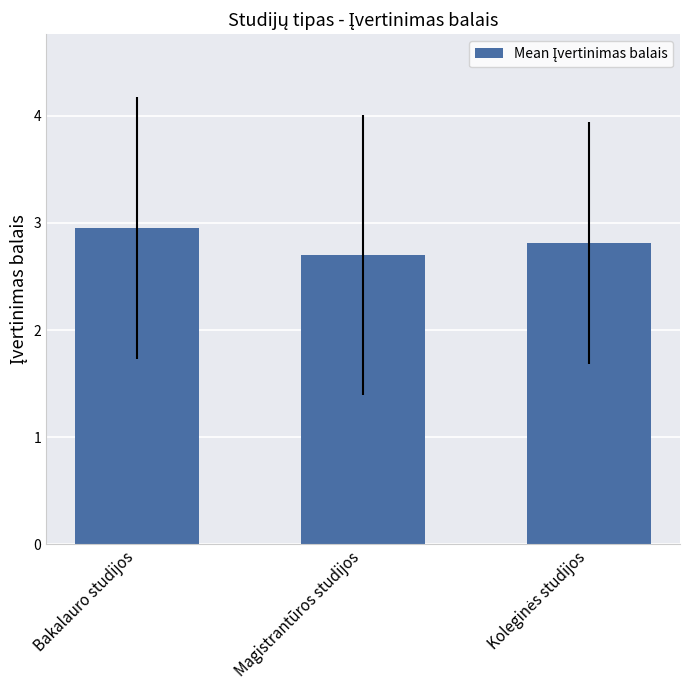

How many distinct data groups are displayed?

1